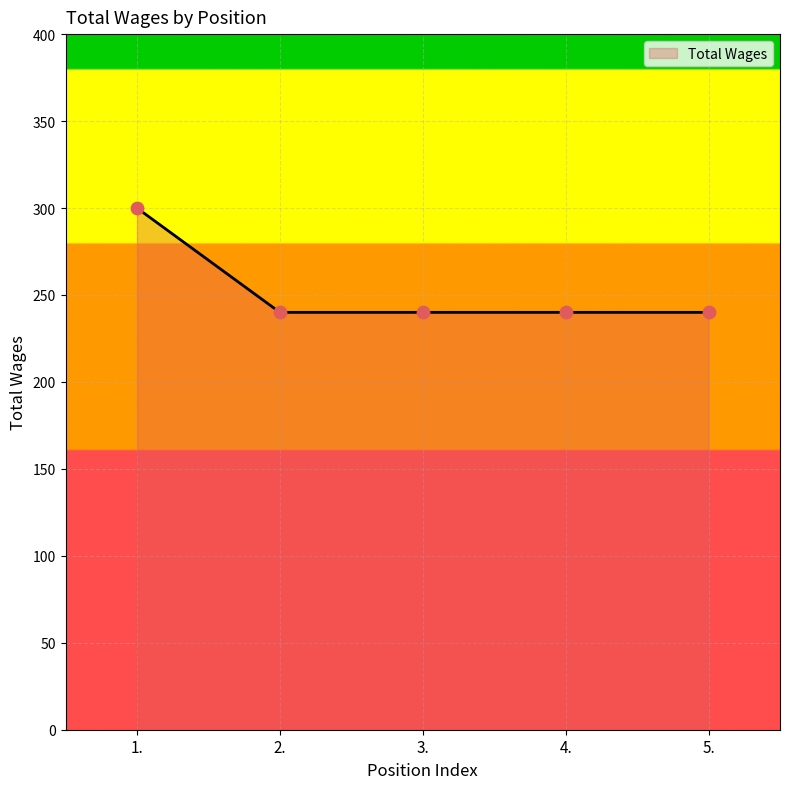

Approximately how many times larger is the value at 4. compared to 2.?

1.0